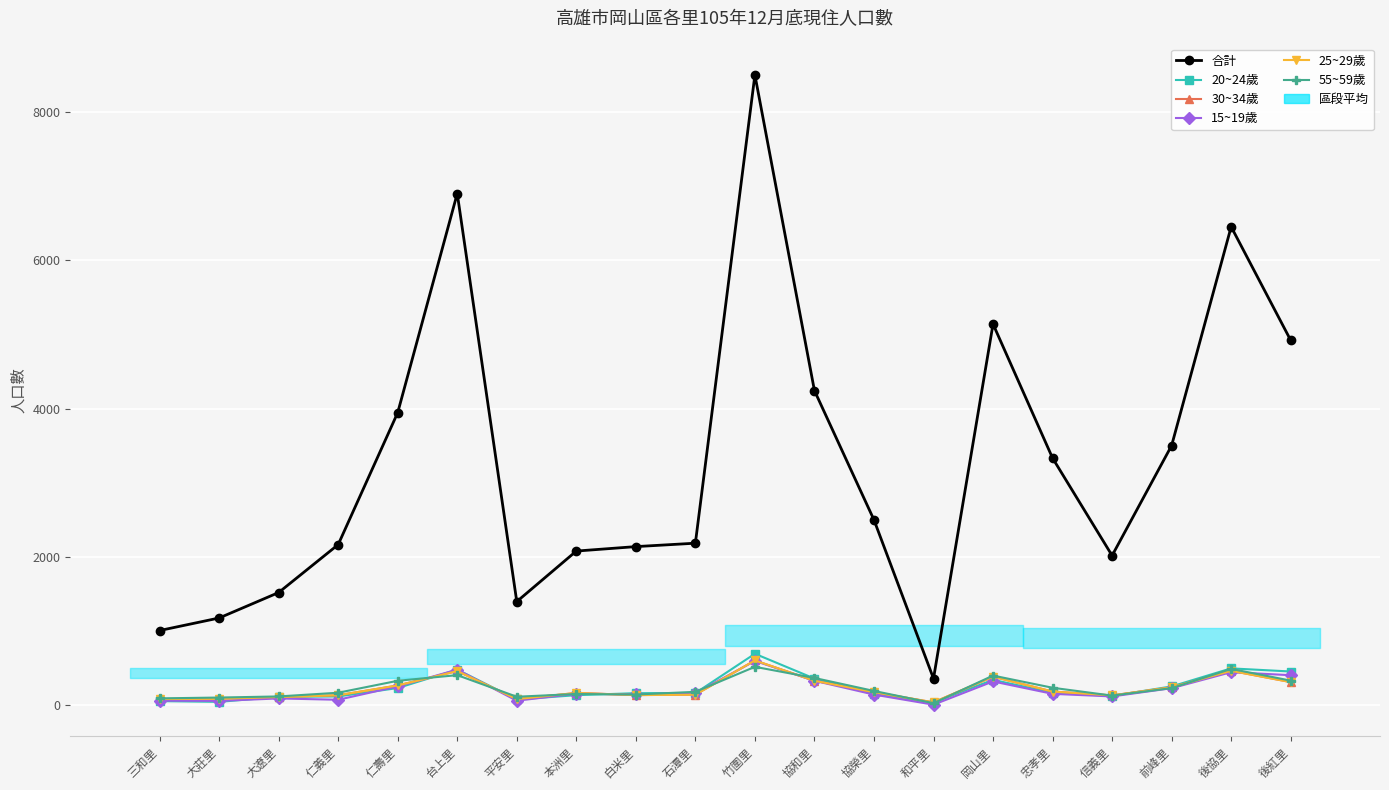

What is the label of the 16th point from the right?

仁壽里